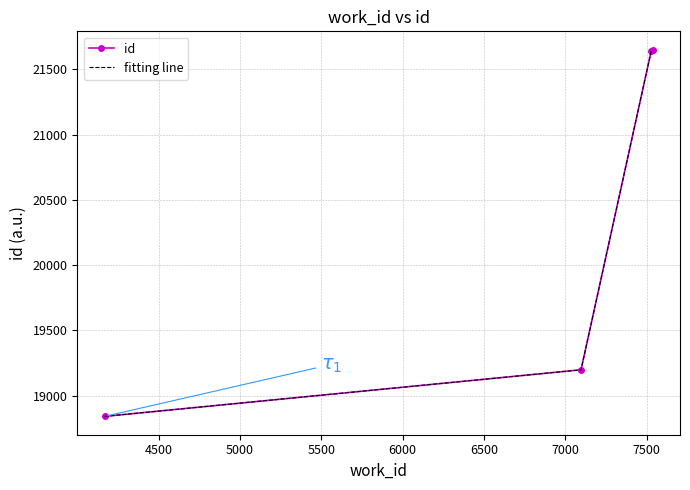

What is the average value of the id series?

20332